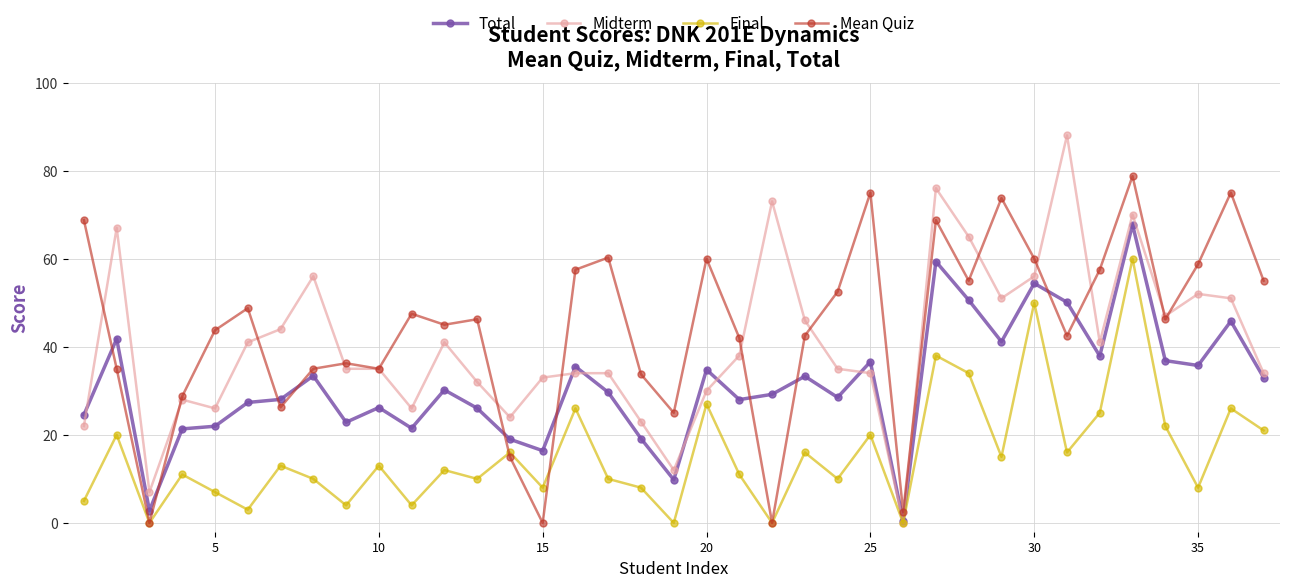

Rank the series by their maximum value, from lowest to highest.

Final, Total, Mean Quiz, Midterm